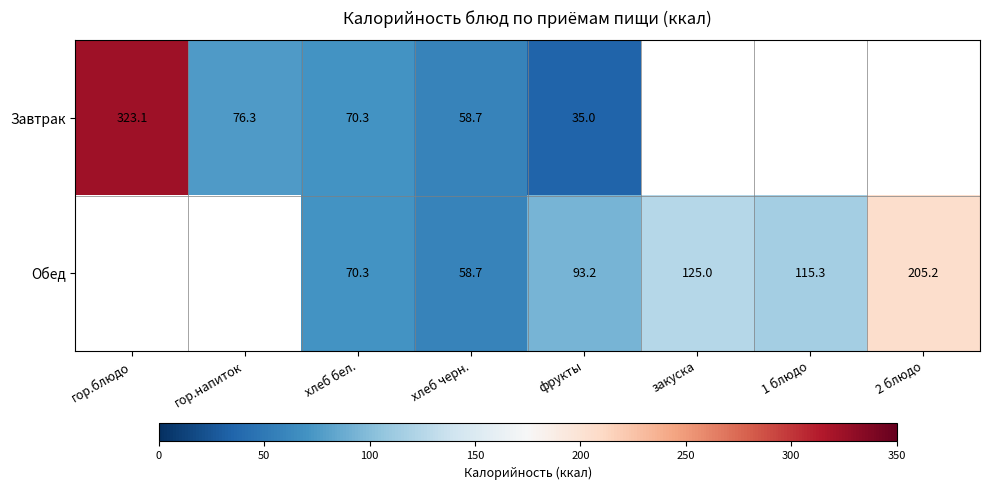

The value of Обед at 1 блюдо is 59.3. True or false?

False